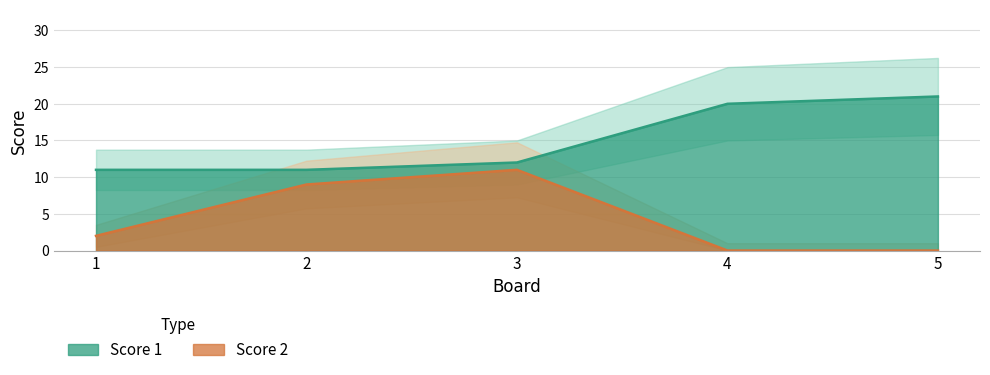

The Score 1 series shows 4 at 3. True or false?

False